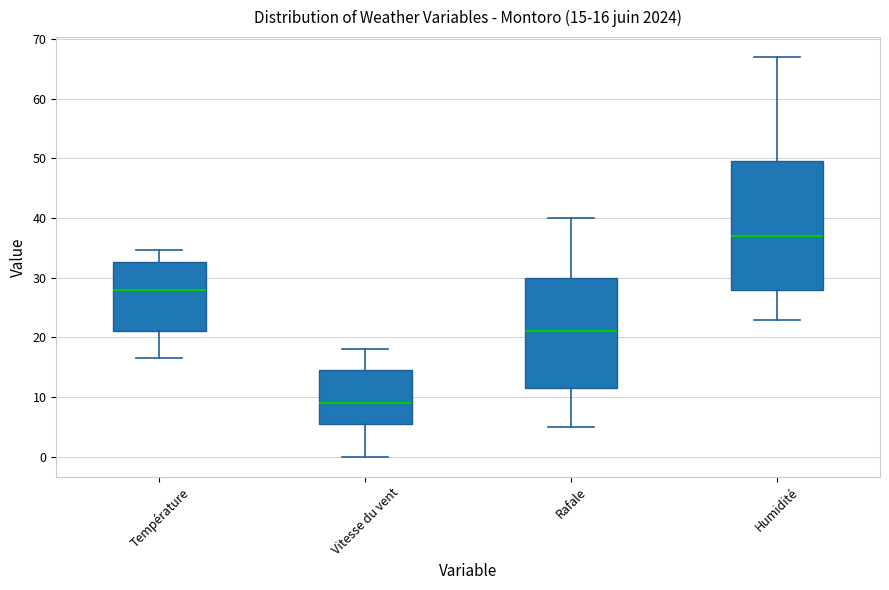

Comparing the boxes themselves (not the whiskers), which one is the tallest?

Humidité